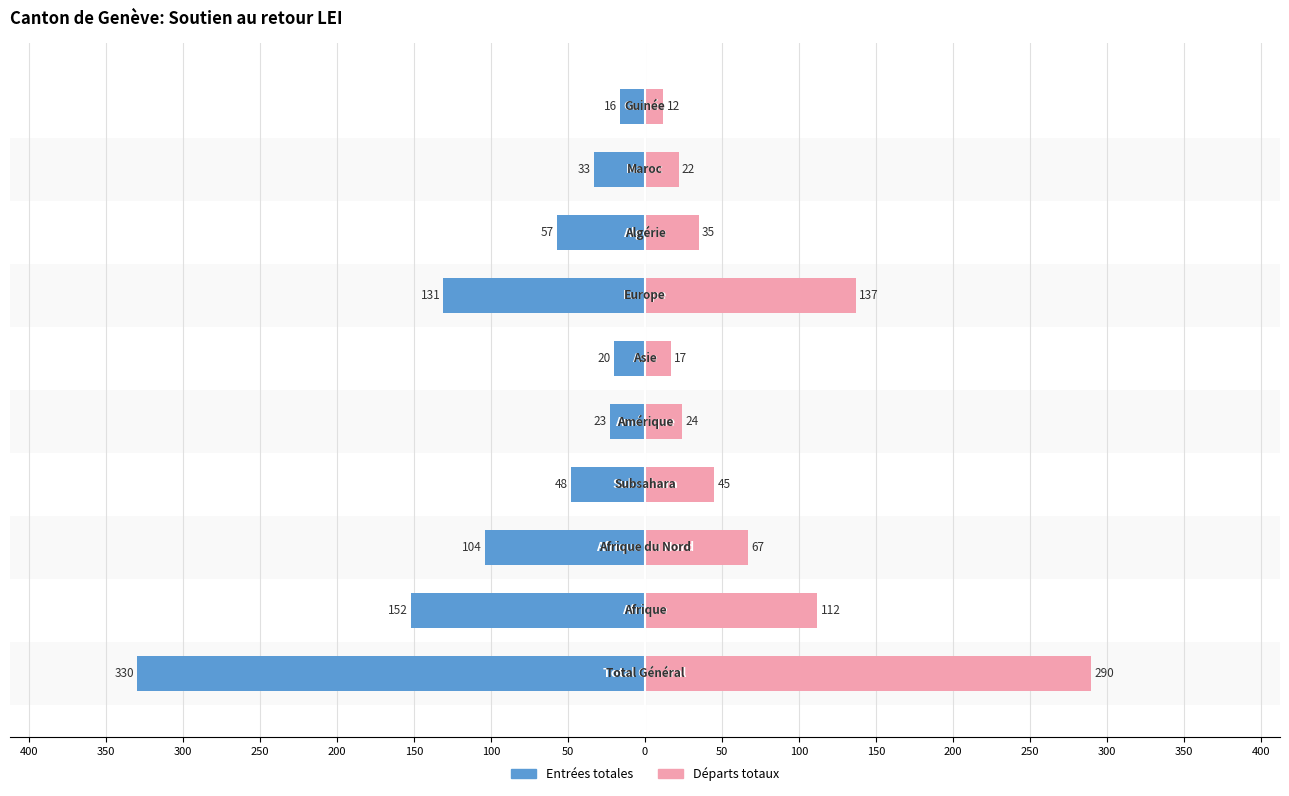

True or false: Départs totaux has a value of 35 at 50.

True